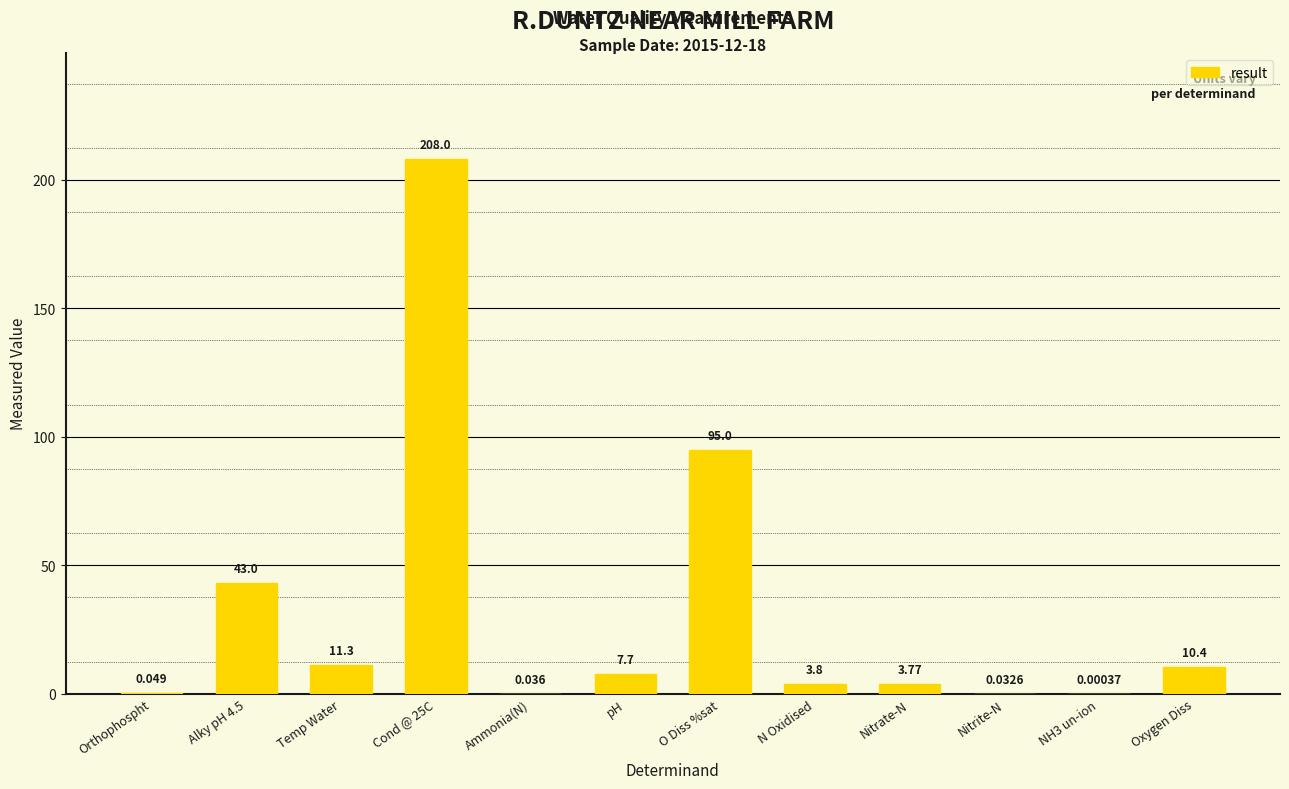

Where is the data nearest to the value 104?

O Diss %sat